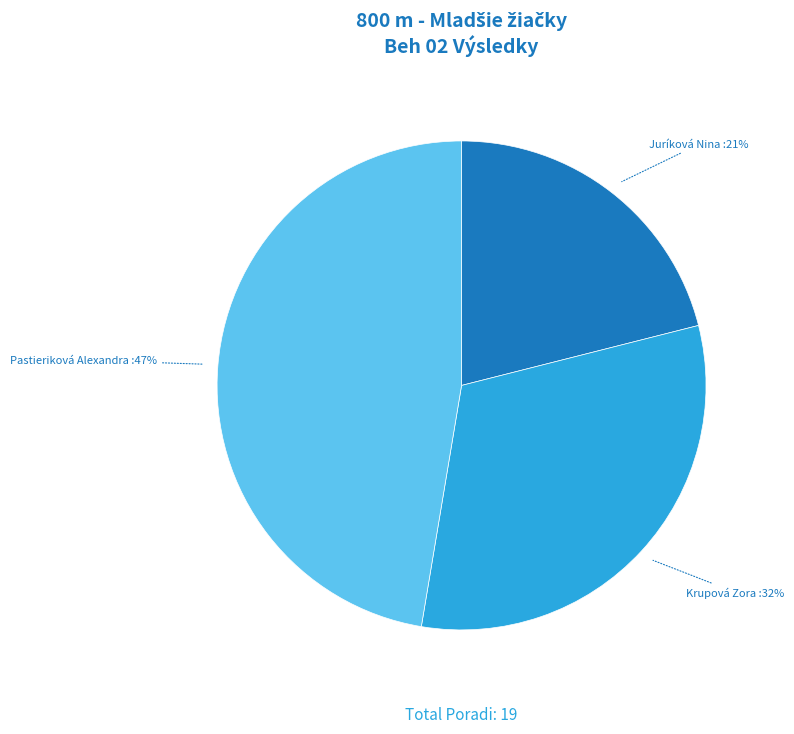

Count the number of slices in the pie.

3